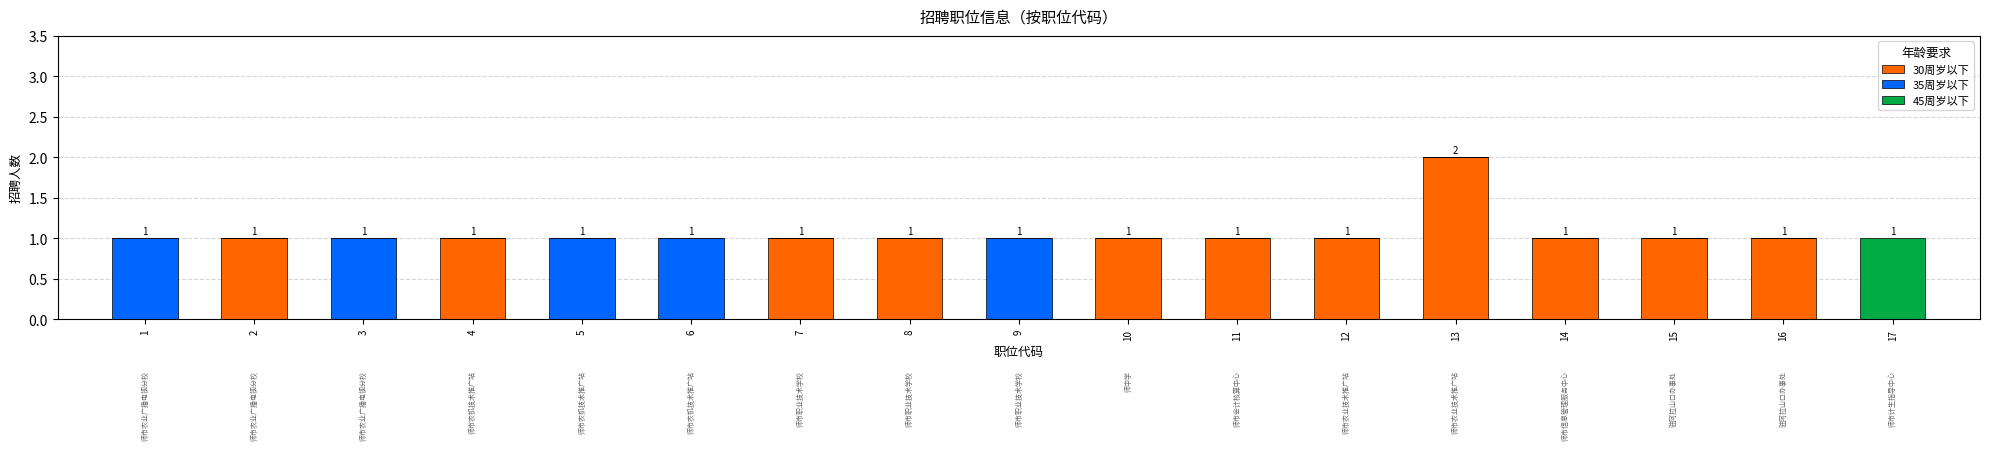

Are the bars horizontal?

No